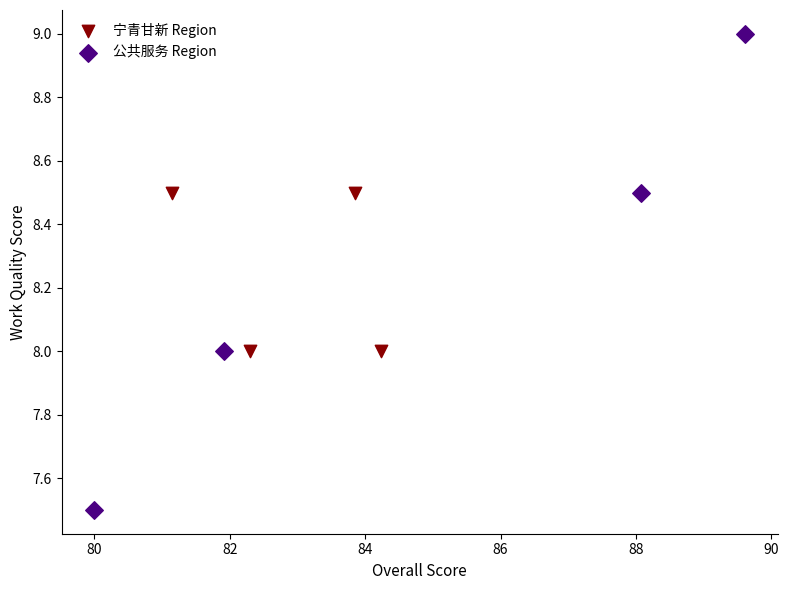

Which series has the largest Y range (max minus min)?

公共服务 Region